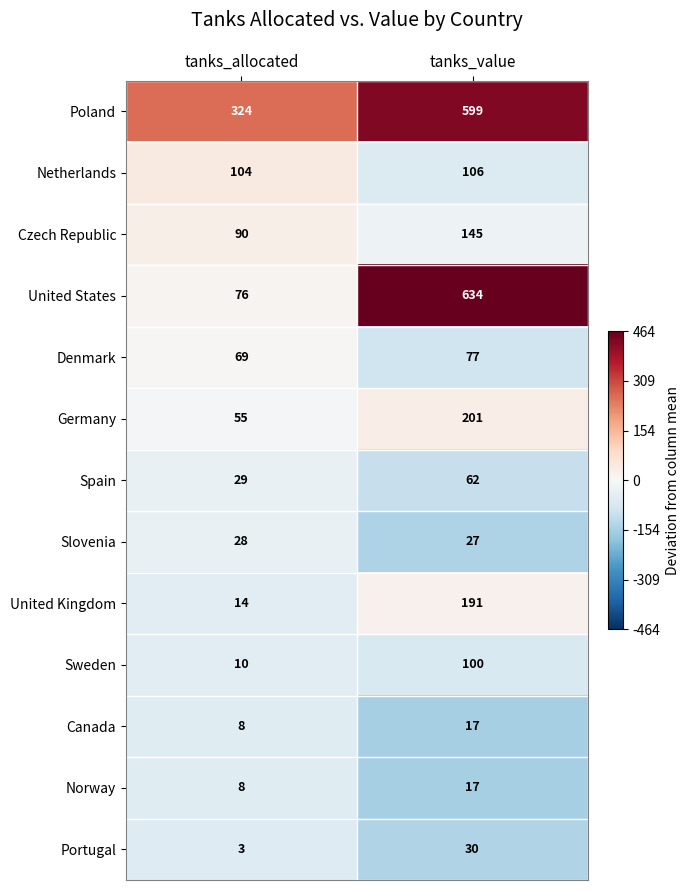

What is the difference between the maximum and minimum values in the Czech Republic series?

55